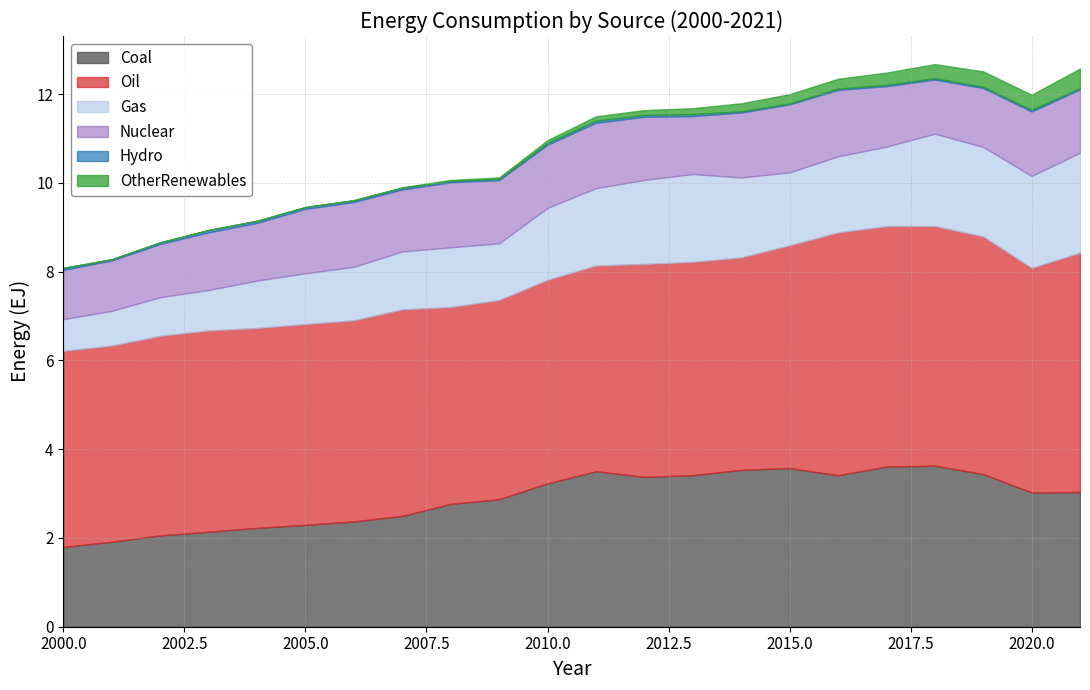

At which label is Gas closest to 1?

2004